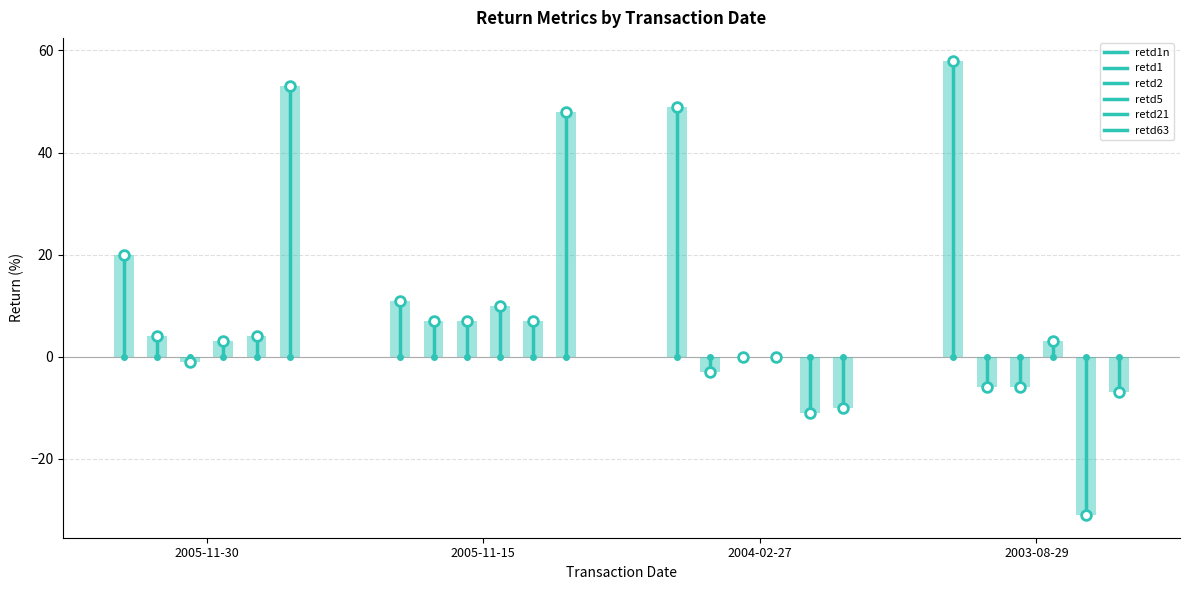

Which series has the widest spread of values?

retd63